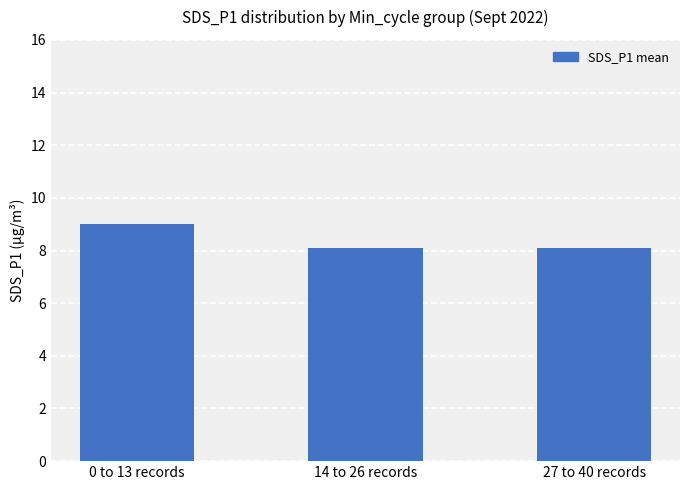

Reading left to right, extract all data points from this chart.

9.0	8.1	8.1